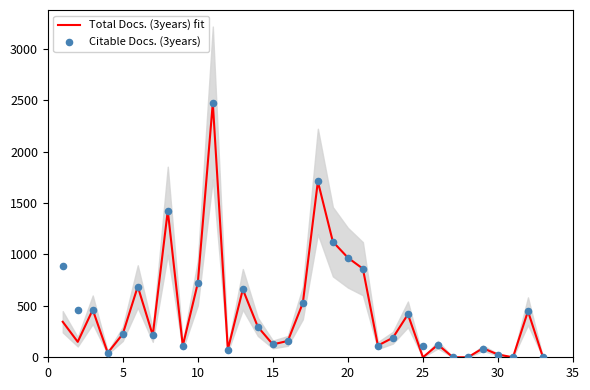

Which series contains the lowest Y value?

Total Docs. (3years) fit